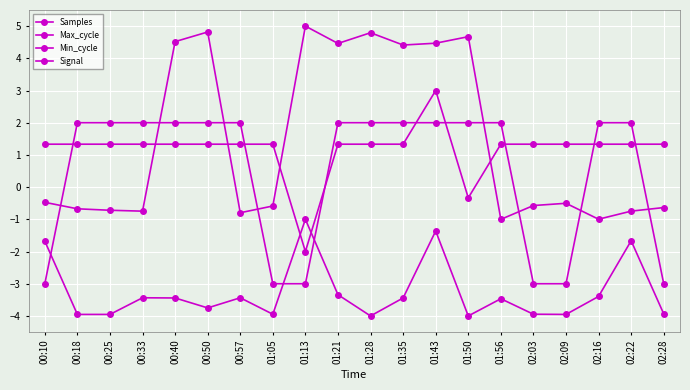

Count the number of categories in the chart.

20